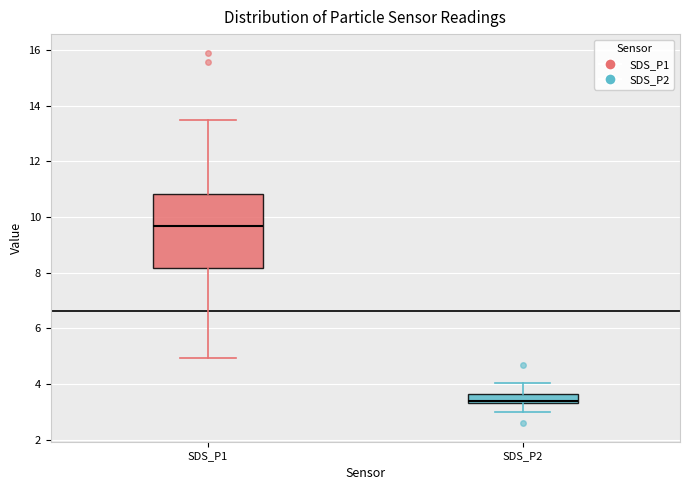

Which box has the lowest median line?

SDS_P2